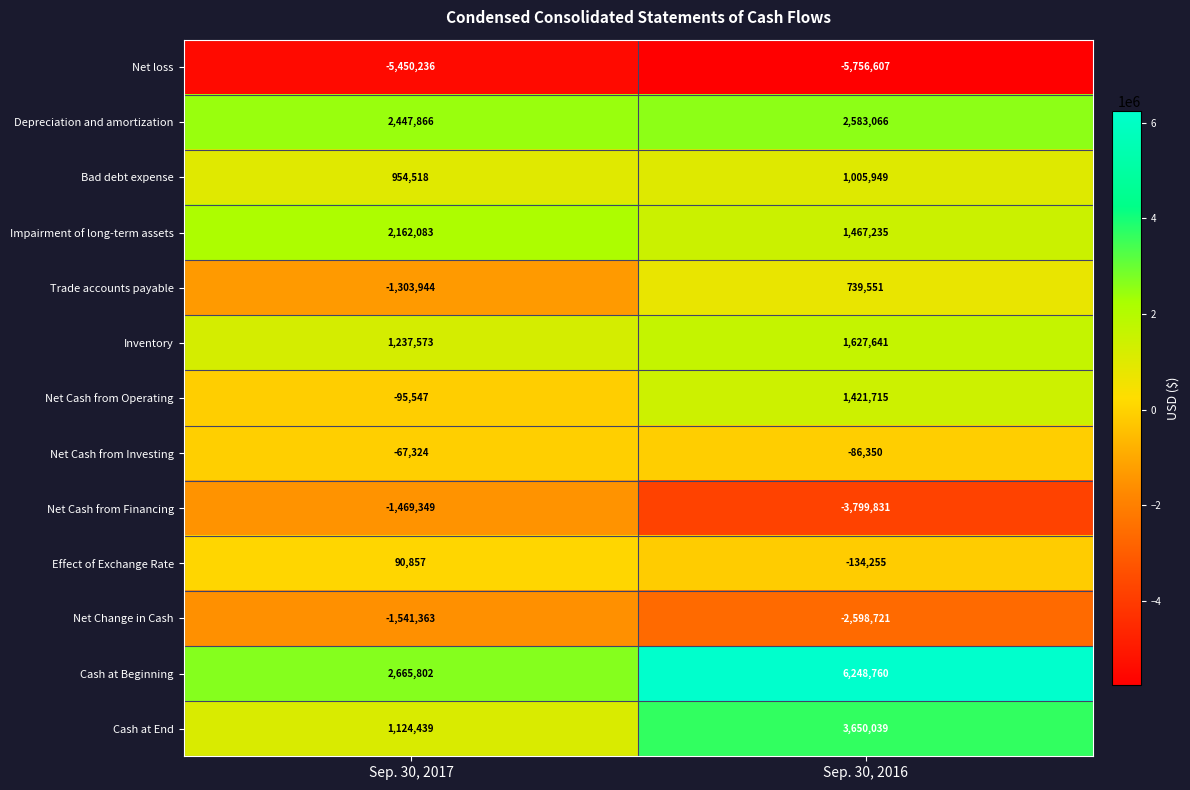

What is the lowest value of the Depreciation and amortization series?

2447866